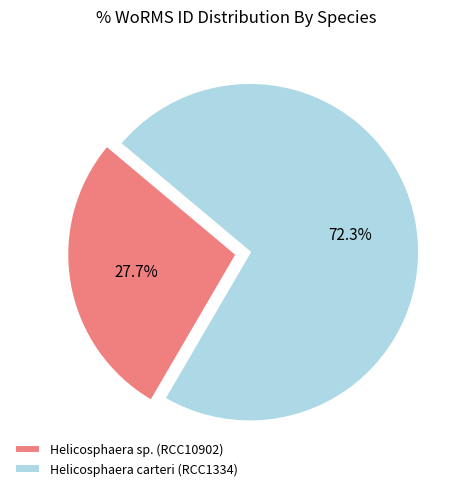

Which has a higher value, Helicosphaera carteri (RCC1334) or Helicosphaera sp. (RCC10902)?

Helicosphaera carteri (RCC1334)